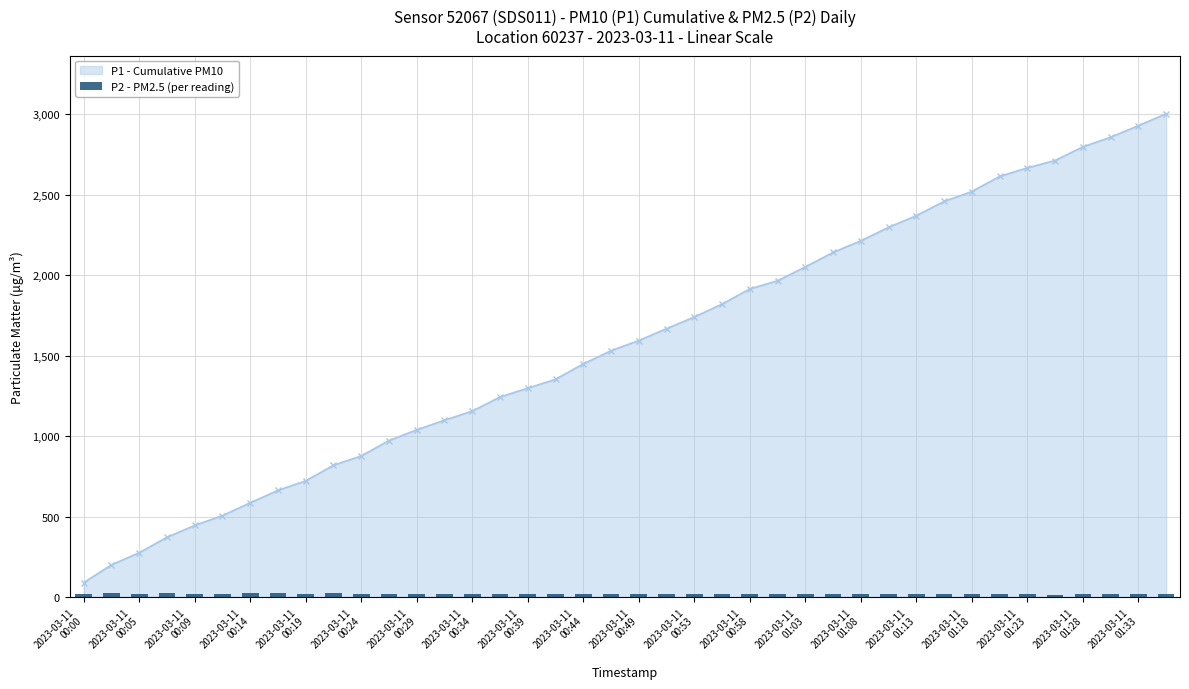

How many data points are less than 19?

20